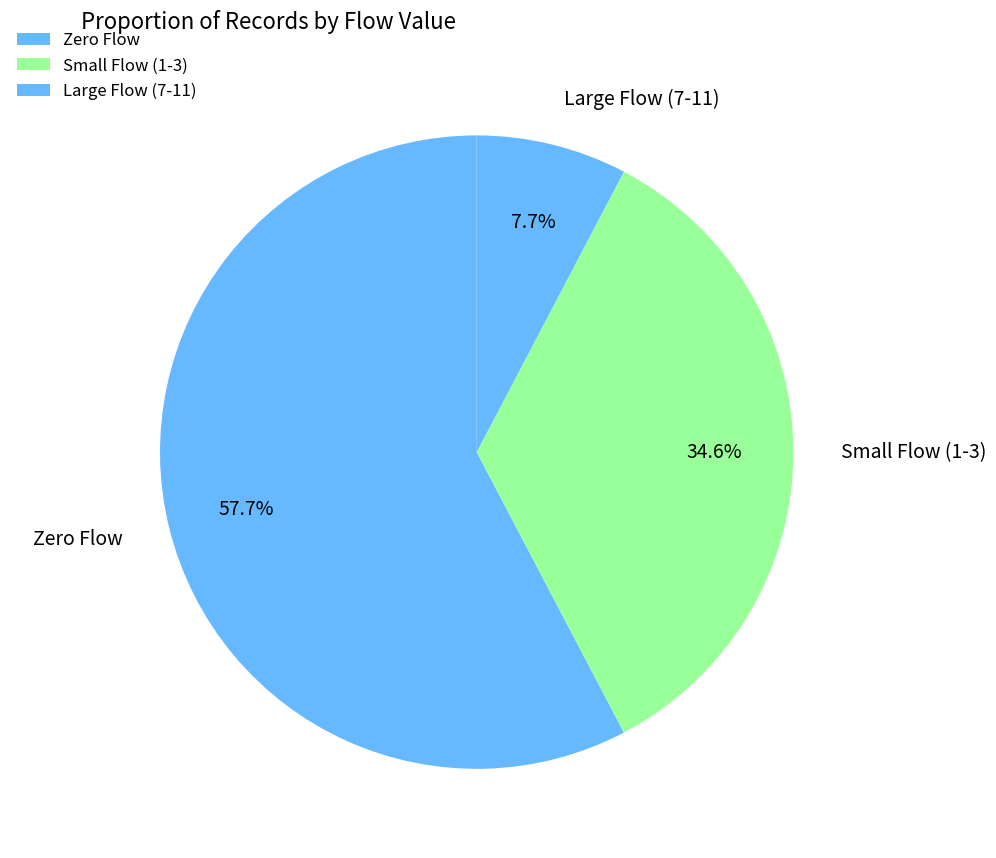

What is the largest slice in the pie chart?

Zero Flow